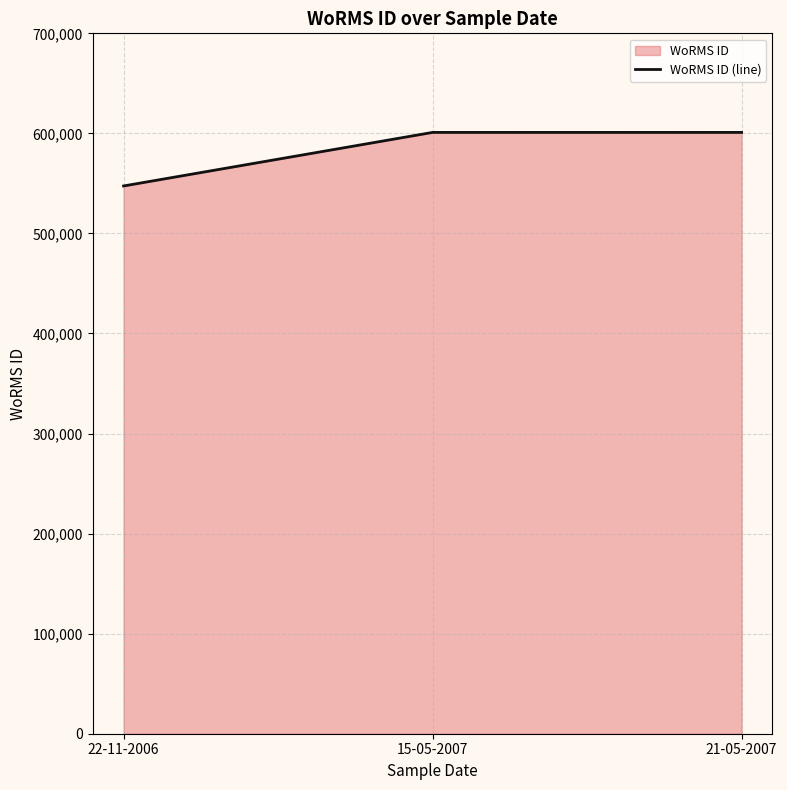

Approximately how many times larger is the value at 15-05-2007 compared to 22-11-2006?

1.1